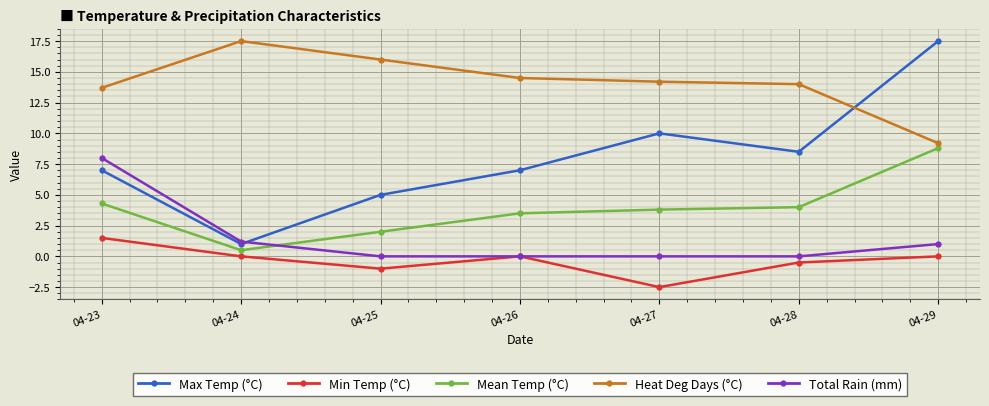

Is the value of Mean Temp (°C) at 04-27 greater than the value of Min Temp (°C) at 04-26?

Yes